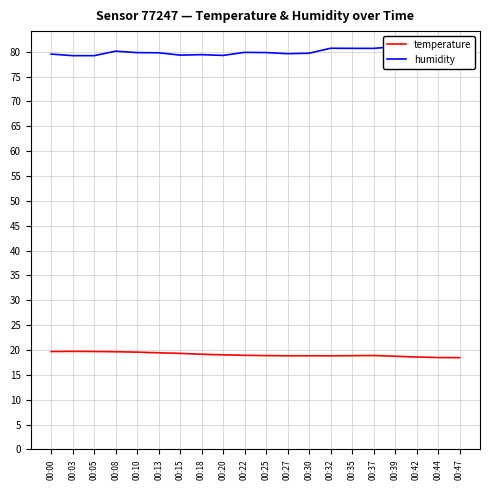

What are all the series names shown in the legend?

temperature, humidity